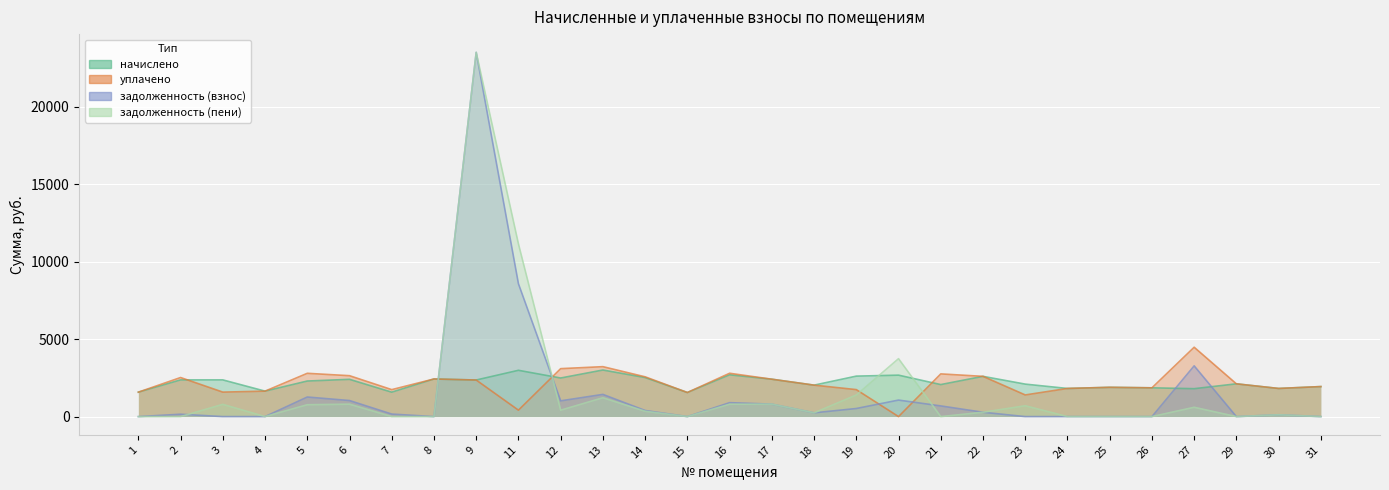

How many categories are shown in the chart?

29